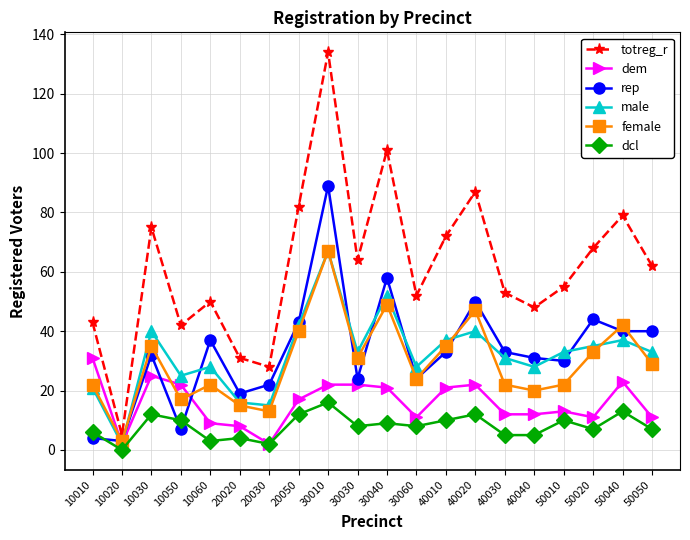

What is the lowest value of the female series?

3